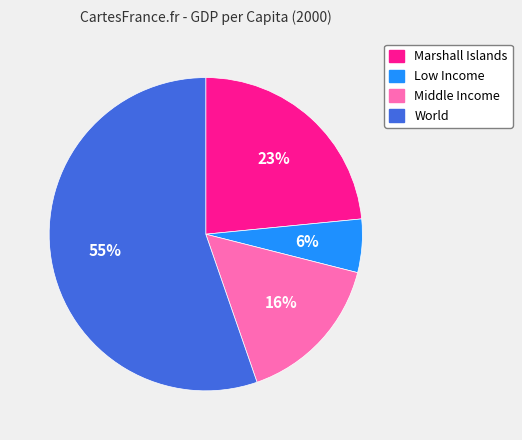

Do World and Middle Income together represent more than half of the pie?

Yes